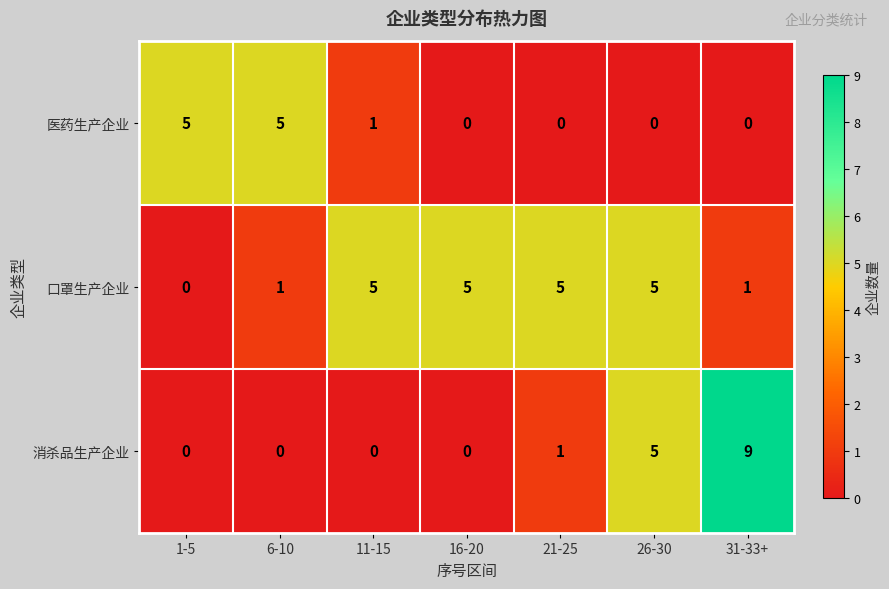

Reading left to right, transcribe all the data shown in this chart.

医药生产企业: 1-5=5	6-10=5	11-15=1	16-20=0	21-25=0	26-30=0	31-33+=0
口罩生产企业: 1-5=0	6-10=1	11-15=5	16-20=5	21-25=5	26-30=5	31-33+=1
消杀品生产企业: 1-5=0	6-10=0	11-15=0	16-20=0	21-25=1	26-30=5	31-33+=9